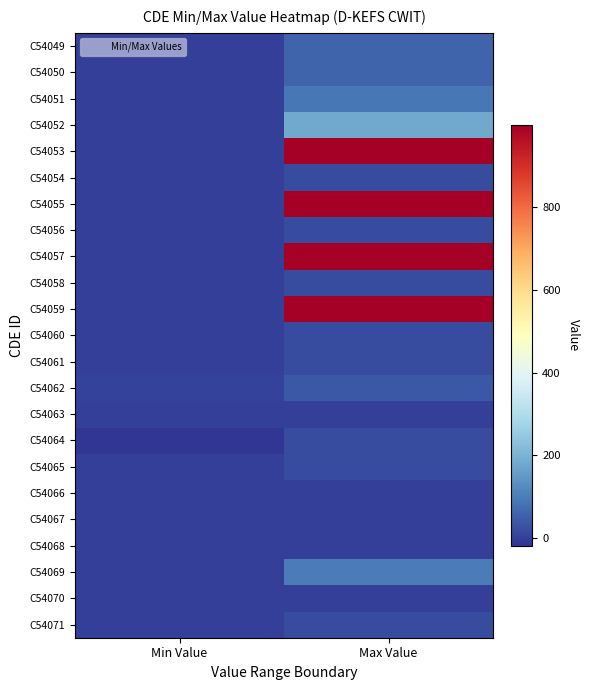

Reading left to right, transcribe all the data shown in this chart.

C54049: Min Value=0	Max Value=60
C54050: Min Value=0	Max Value=60
C54051: Min Value=0	Max Value=90
C54052: Min Value=0	Max Value=180
C54053: Min Value=0	Max Value=999
C54054: Min Value=1	Max Value=19
C54055: Min Value=0	Max Value=999
C54056: Min Value=1	Max Value=19
C54057: Min Value=0	Max Value=999
C54058: Min Value=1	Max Value=19
C54059: Min Value=0	Max Value=999
C54060: Min Value=1	Max Value=19
C54061: Min Value=1	Max Value=19
C54062: Min Value=2	Max Value=38
C54063: Min Value=0	Max Value=0
C54064: Min Value=-18	Max Value=18
C54065: Min Value=1	Max Value=19
C54066: Min Value=0	Max Value=0
C54067: Min Value=0	Max Value=0
C54068: Min Value=0	Max Value=0
C54069: Min Value=0	Max Value=100
C54070: Min Value=0	Max Value=0
C54071: Min Value=1	Max Value=19